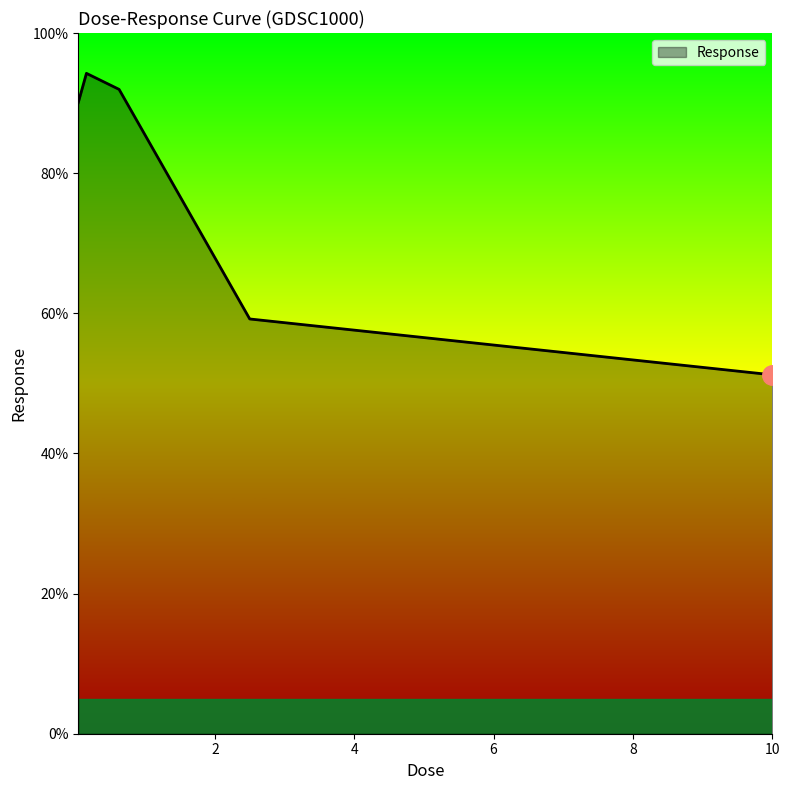

What is the minimum value shown in the chart?

51.2